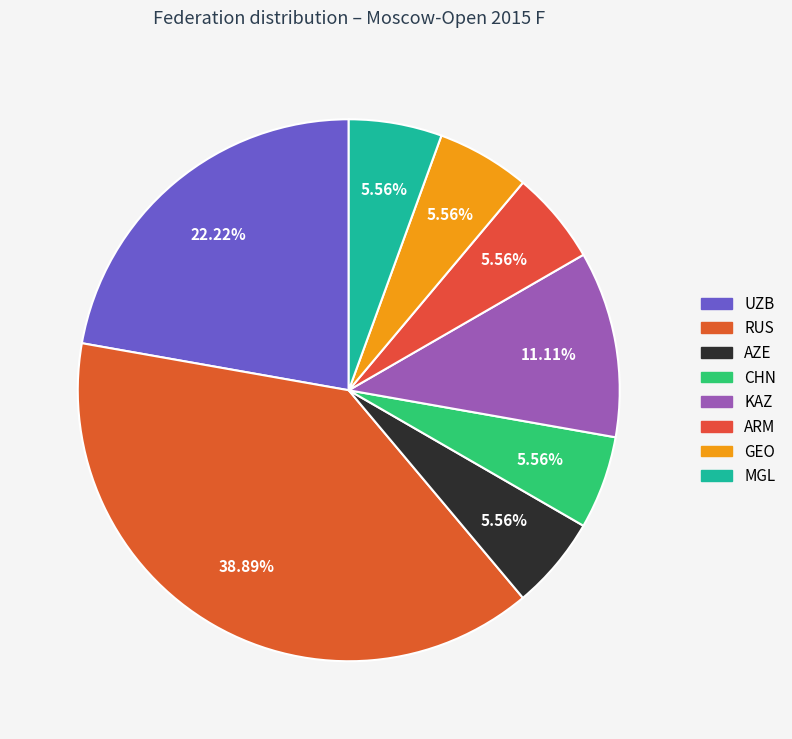

To the nearest percent, what percentage of the pie is CHN?

6%